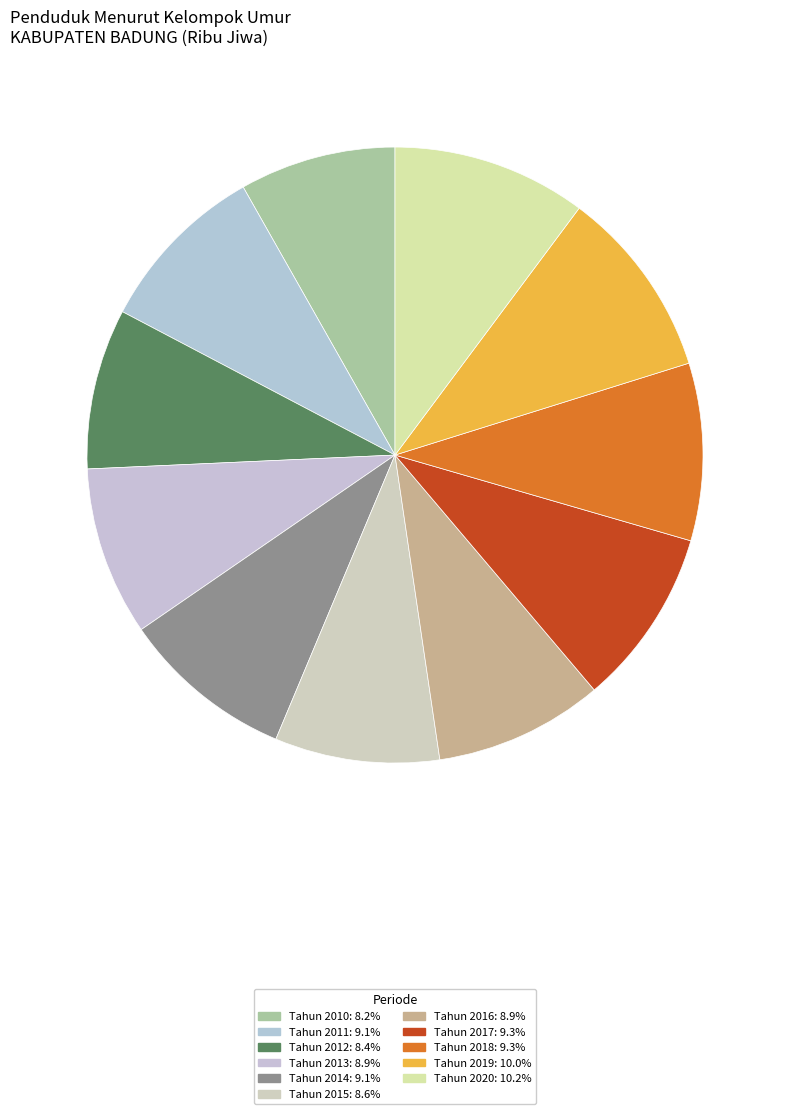

How many segments does this pie chart have?

11